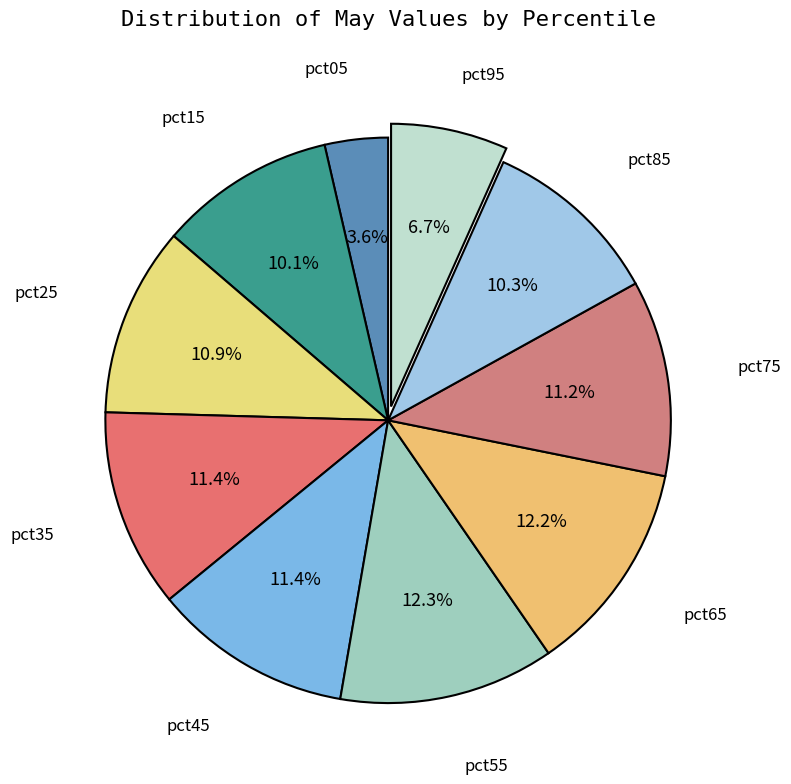

Is the sum of pct65 and pct45 greater than half?

No